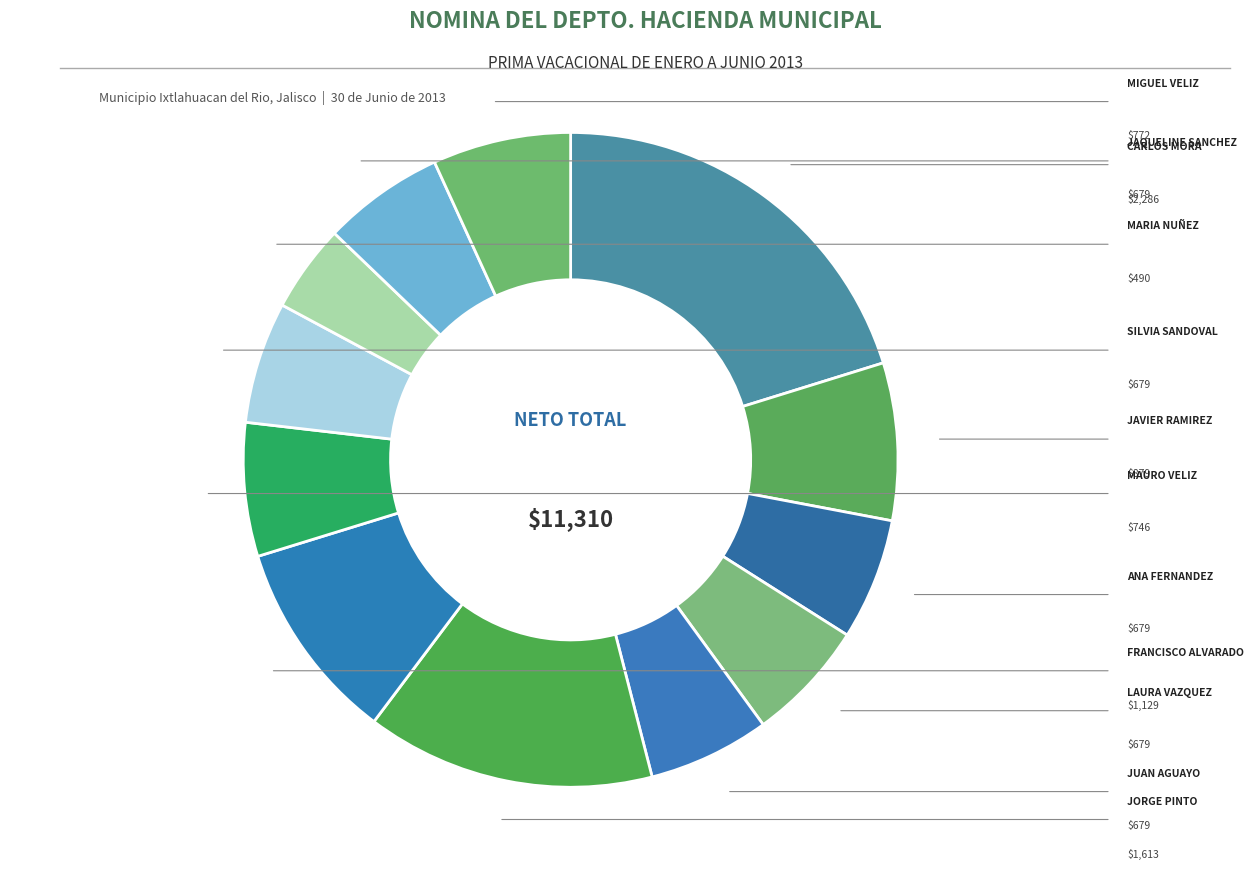

How many slices are in this pie chart?

12